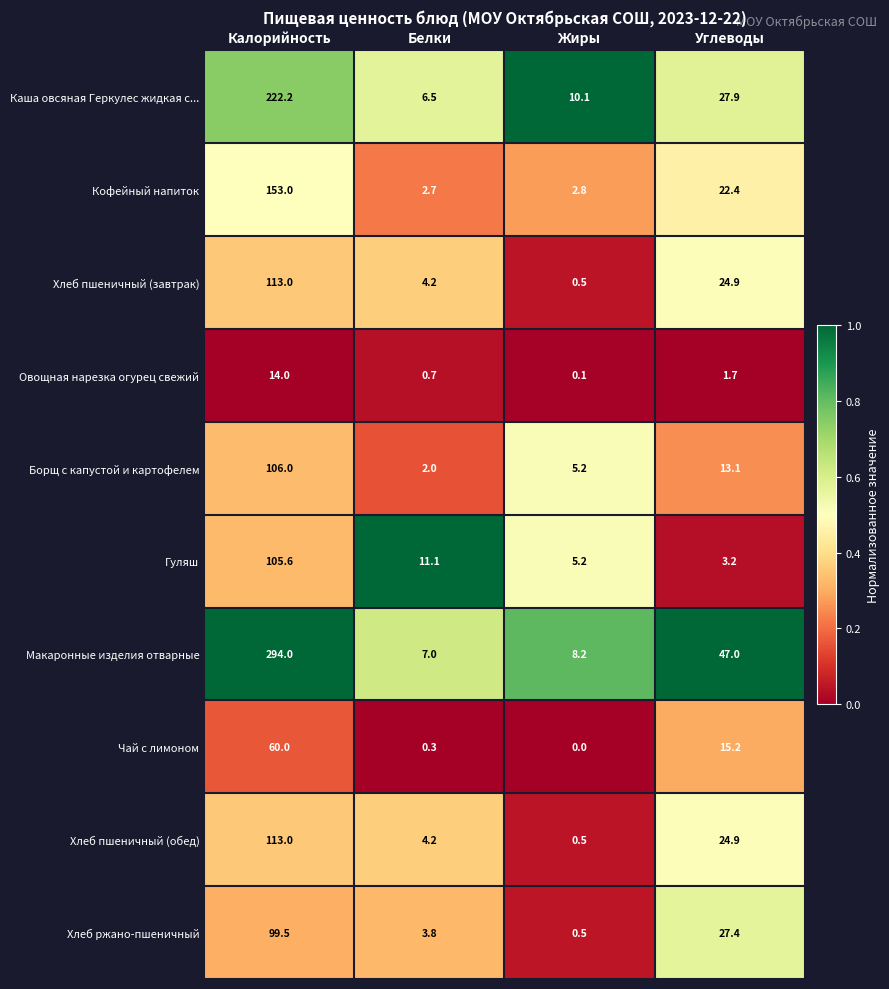

What is the spread (max minus min) of values at Жиры?

10.1